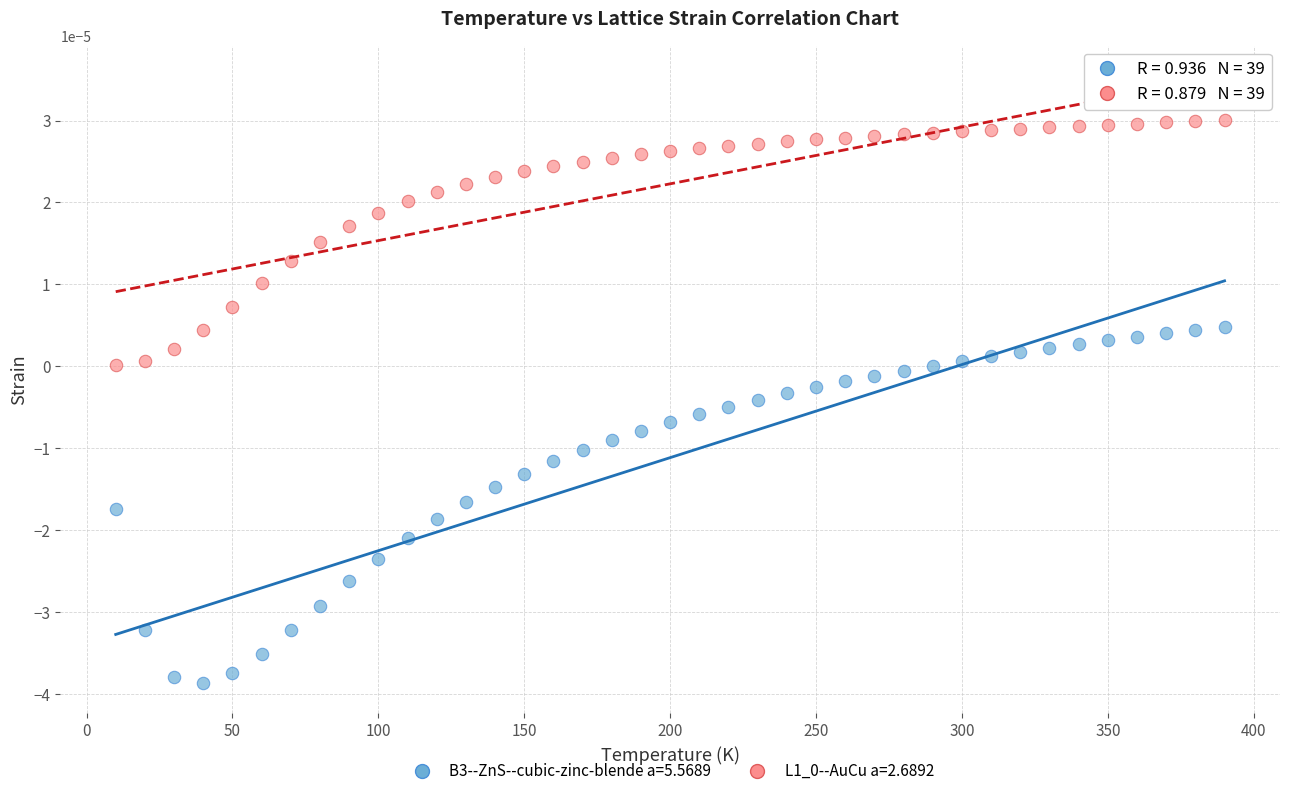

Which series contains the lowest Y value?

B3--ZnS--cubic-zinc-blende a=5.5689